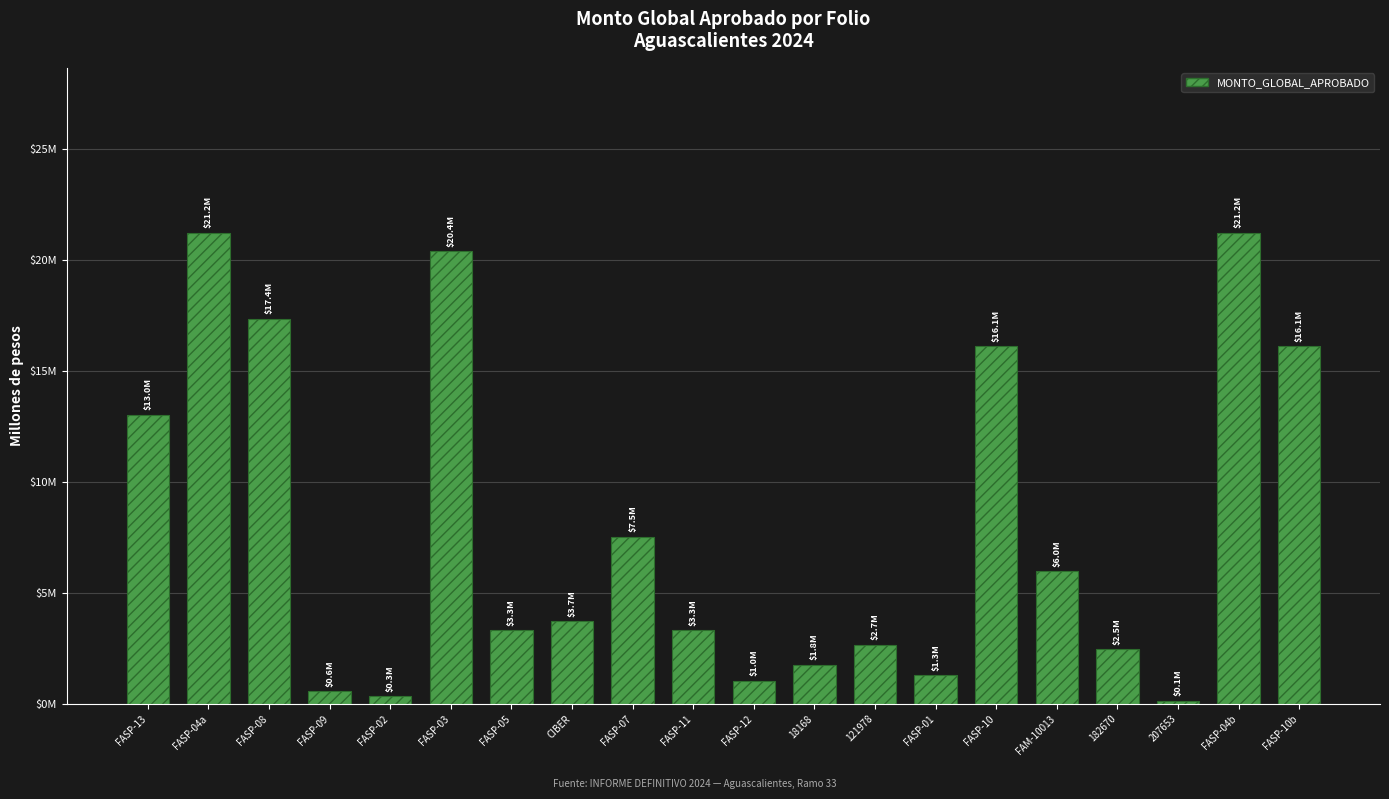

The value at FAM-10013 is 6.0. True or false?

True